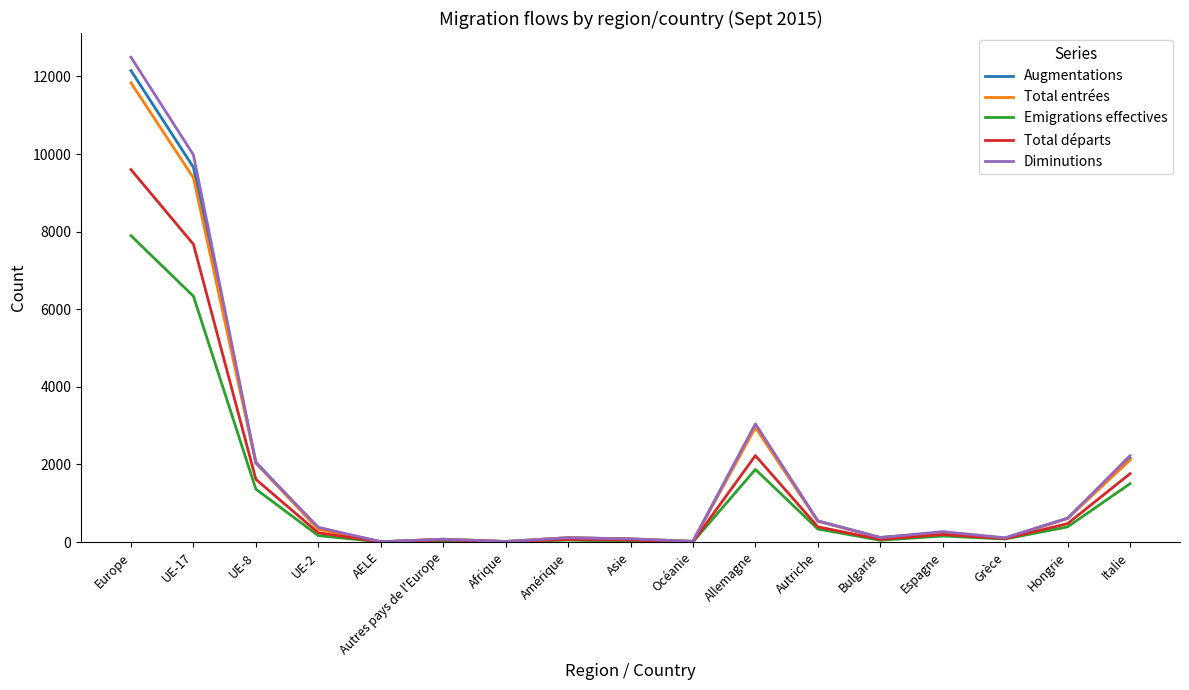

At which category is the sum across all series the highest?

Europe